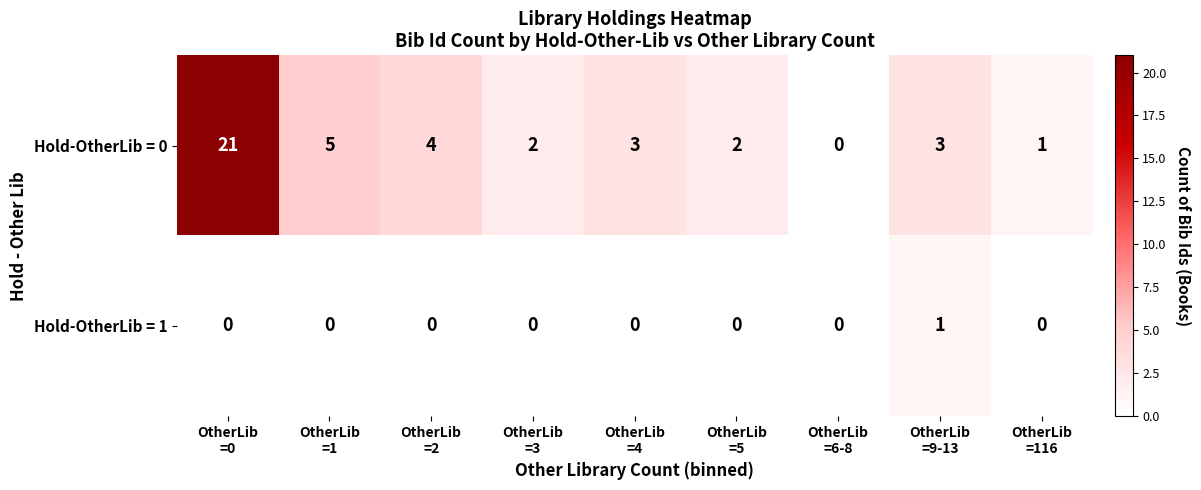

Which series has the widest spread of values?

Hold-OtherLib = 0